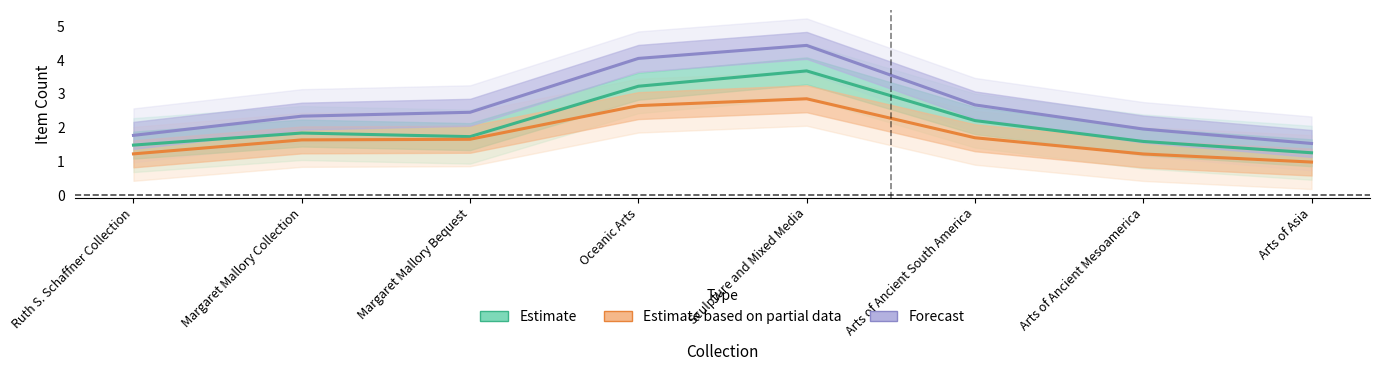

Which series has the widest spread of values?

Forecast